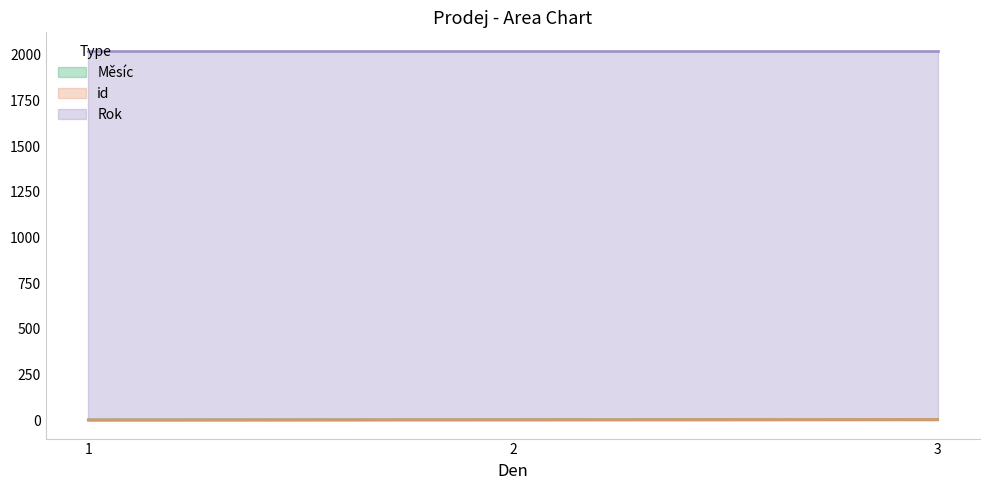

What is the average value of the Rok (line) series?

2022